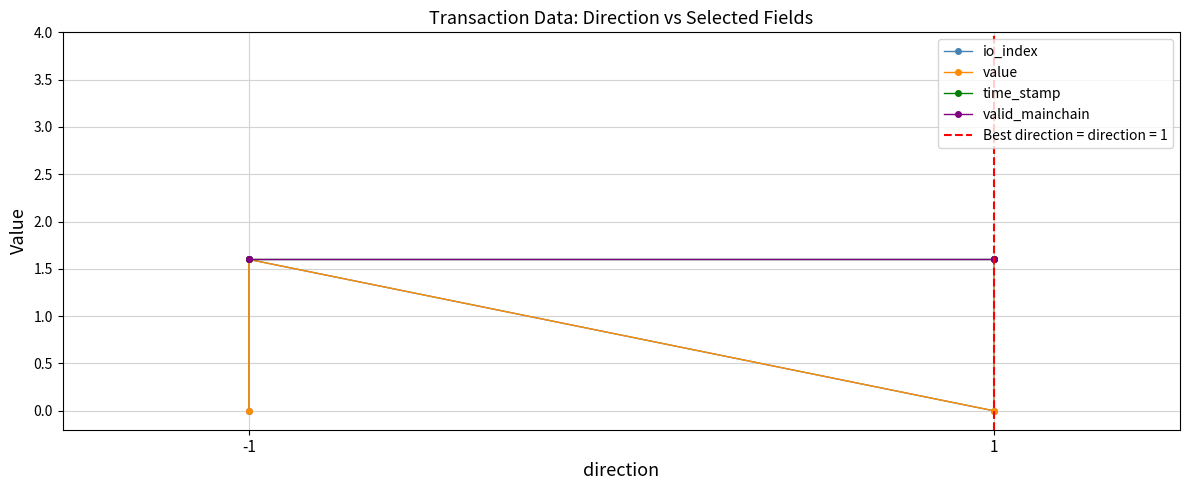

What is the difference between the second highest and second lowest values in the value series?

1.6